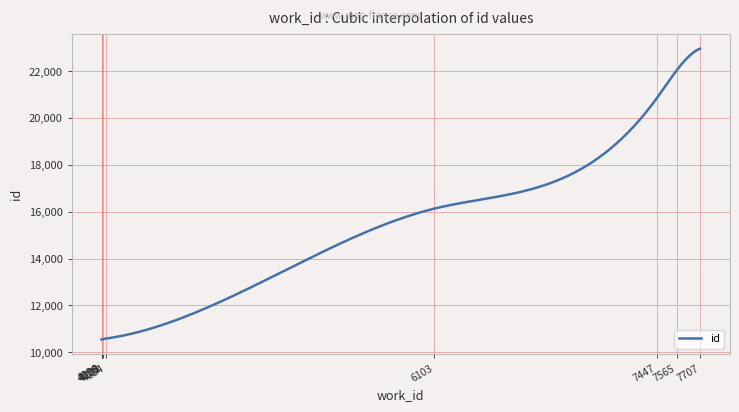

What is the difference between the maximum and minimum values?

12414.0